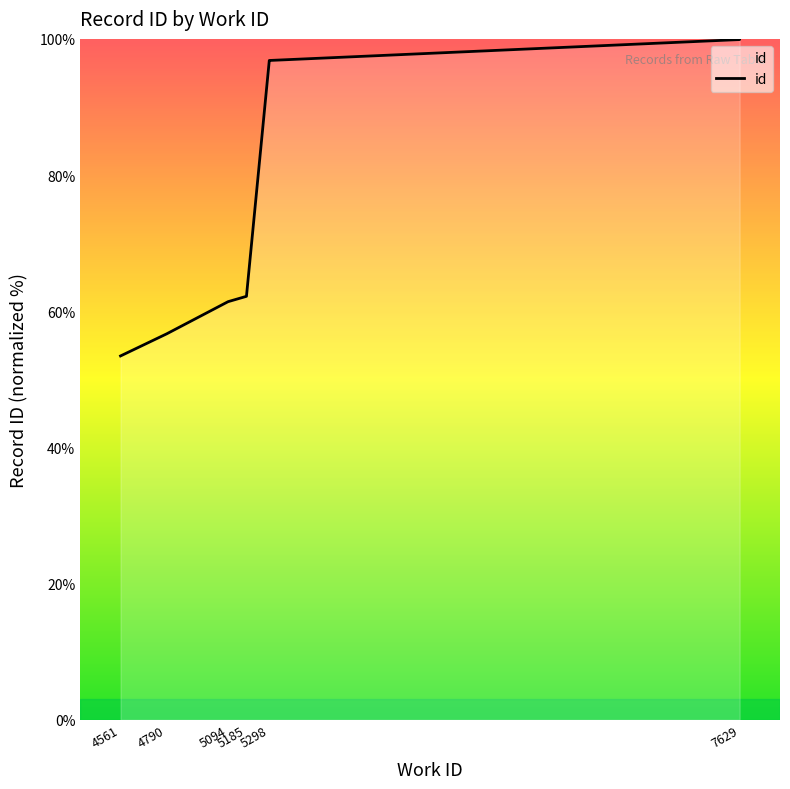

How many values are below 96?

4